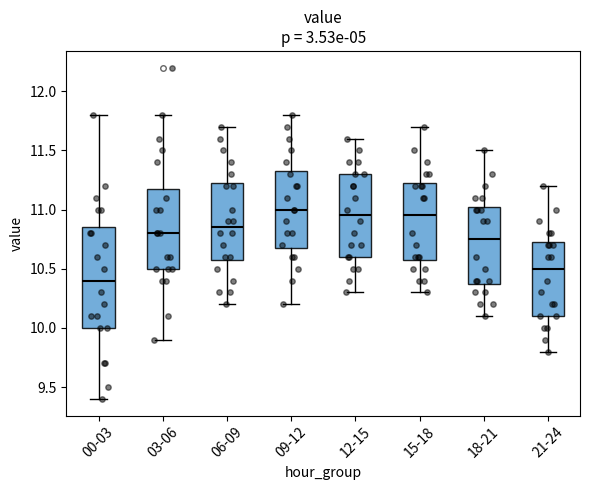

Which box has the lowest median line?

00-03